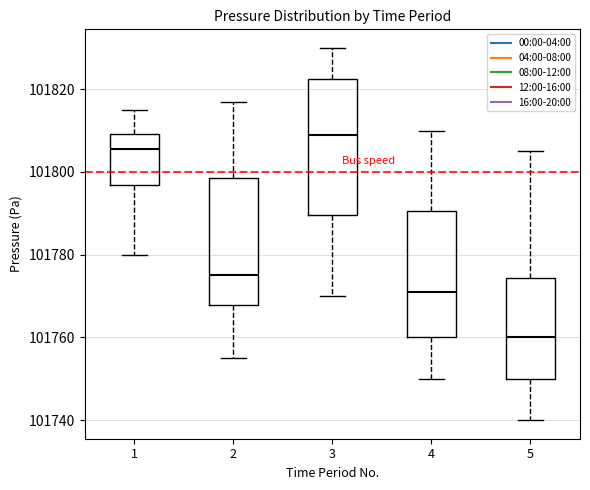

Reading left to right, read every box against the y-axis: the position of its median line, the range the box covers, and the ends of its whiskers. The values are not printed on the chart, so give them approximately, as read against the axis.

1: median 101806, box 101796 to 101810, whiskers 101780 to 101816
2: median 101776, box 101768 to 101798, whiskers 101756 to 101818
3: median 101810, box 101790 to 101822, whiskers 101770 to 101830
4: median 101772, box 101760 to 101790, whiskers 101750 to 101810
5: median 101760, box 101750 to 101774, whiskers 101740 to 101806